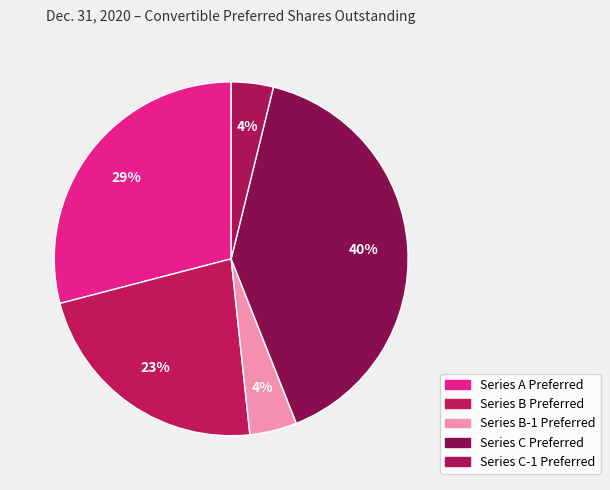

The Series A Preferred slice represents 43% of the pie. True or false?

False